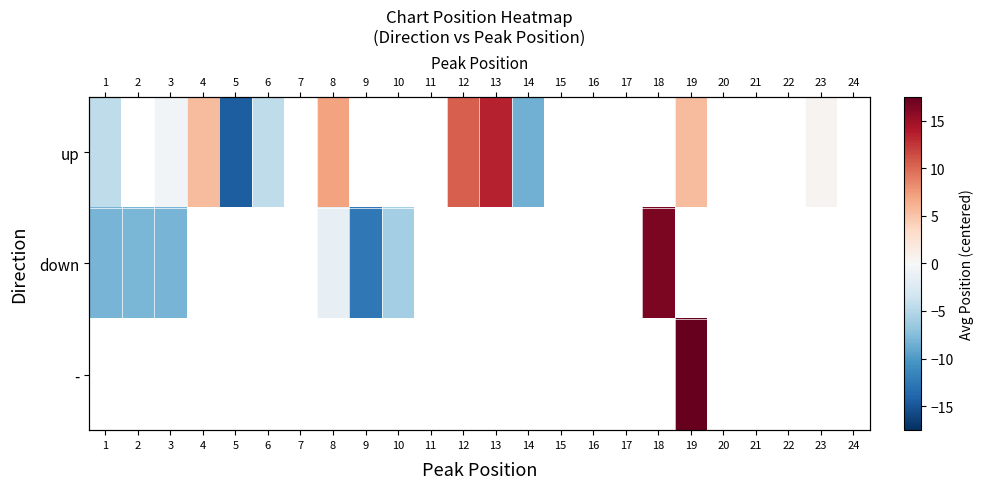

At which label is down closest to 2?

8